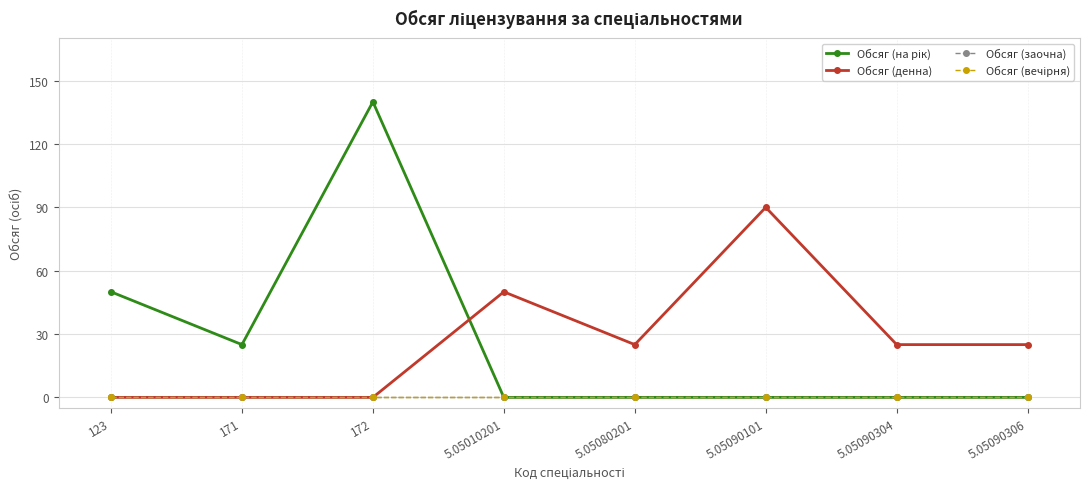

How many interior local peaks does the Обсяг (денна) series have?

2